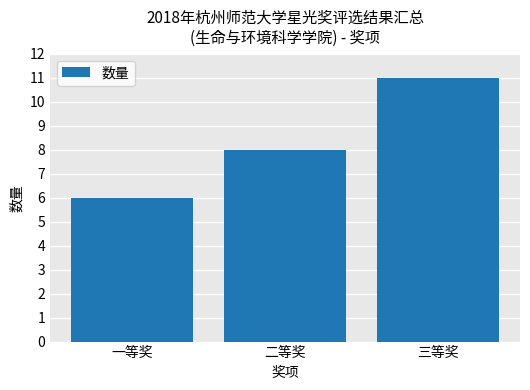

How many categories are shown in the chart?

3